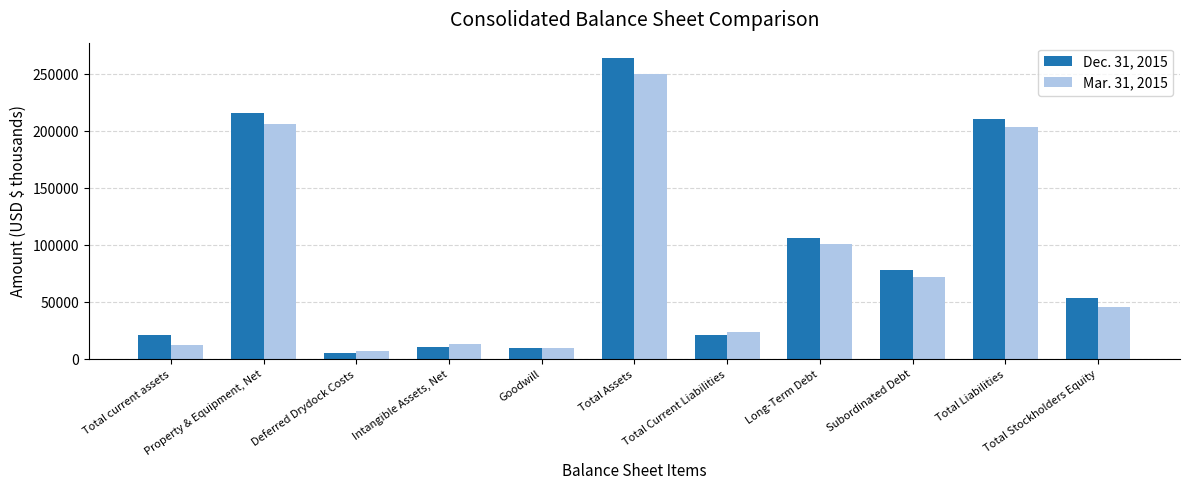

How many bars are there in each group?

2